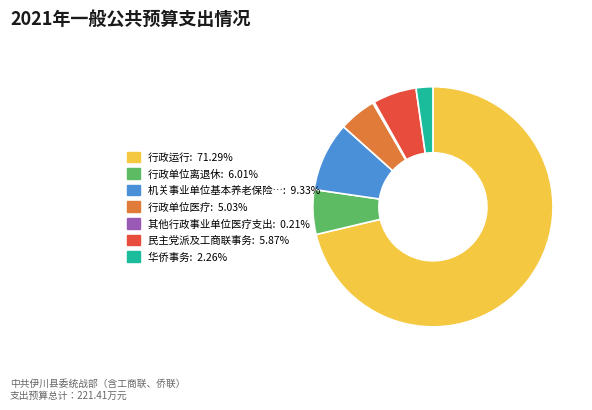

Does any single category account for the majority?

Yes